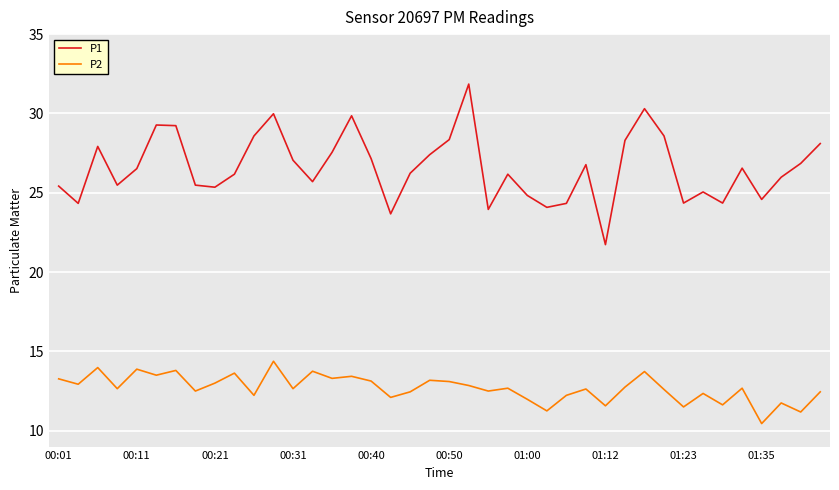

True or false: P2 and P1 cross at least once.

False